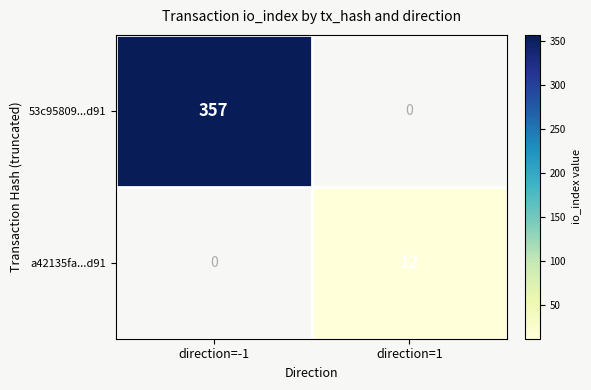

True or false: a42135fa...d91 has a value of 19 at direction=1.

False